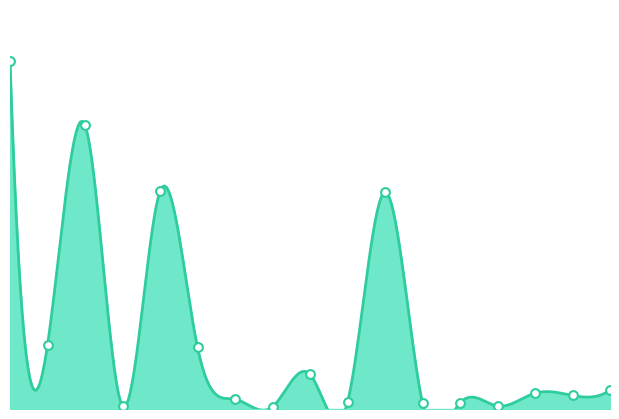

What is the change in value from 6 to 12?

-5